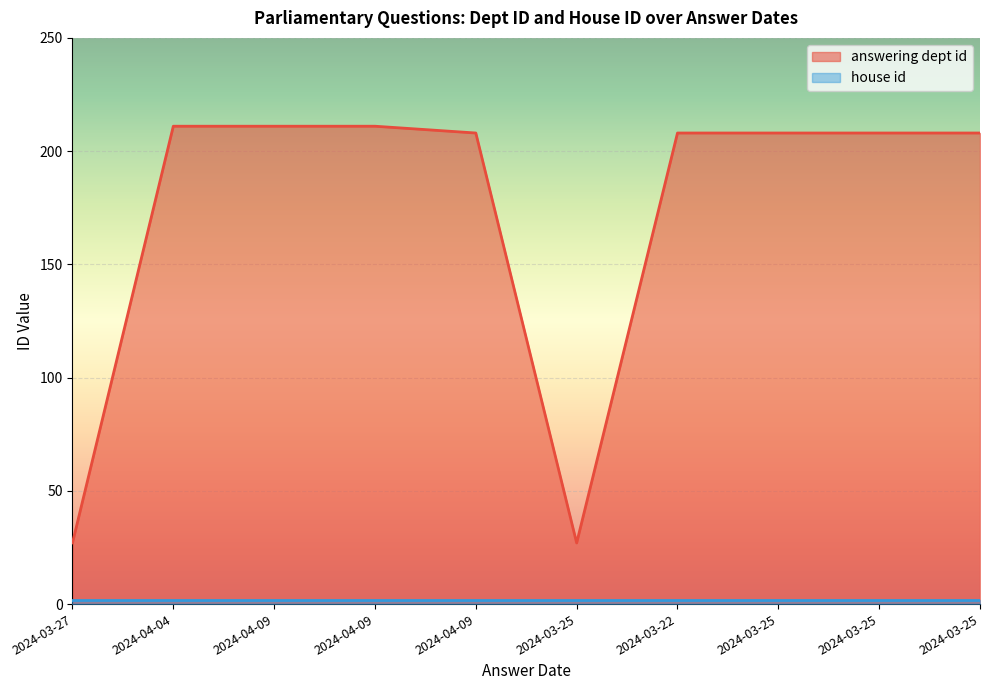

Reading left to right, extract all data points from this chart.

27	211	211	211	208	27	208	208	208	208